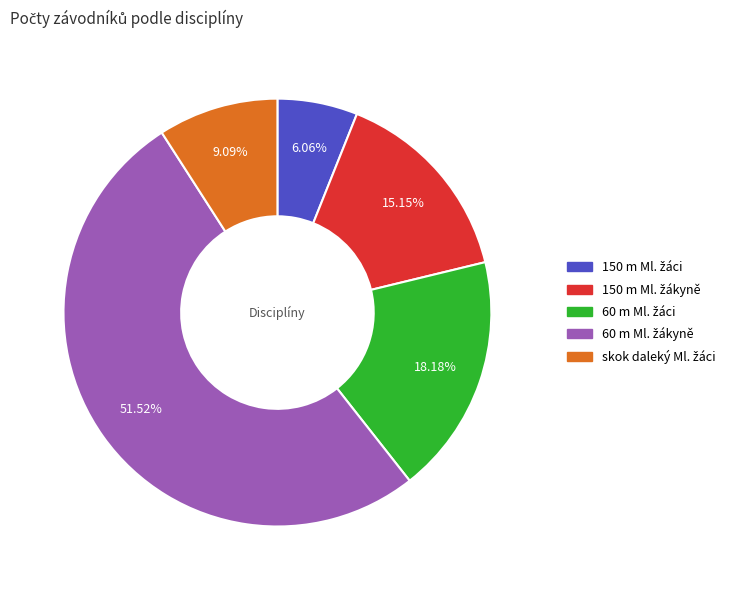

Does any single category account for the majority?

Yes